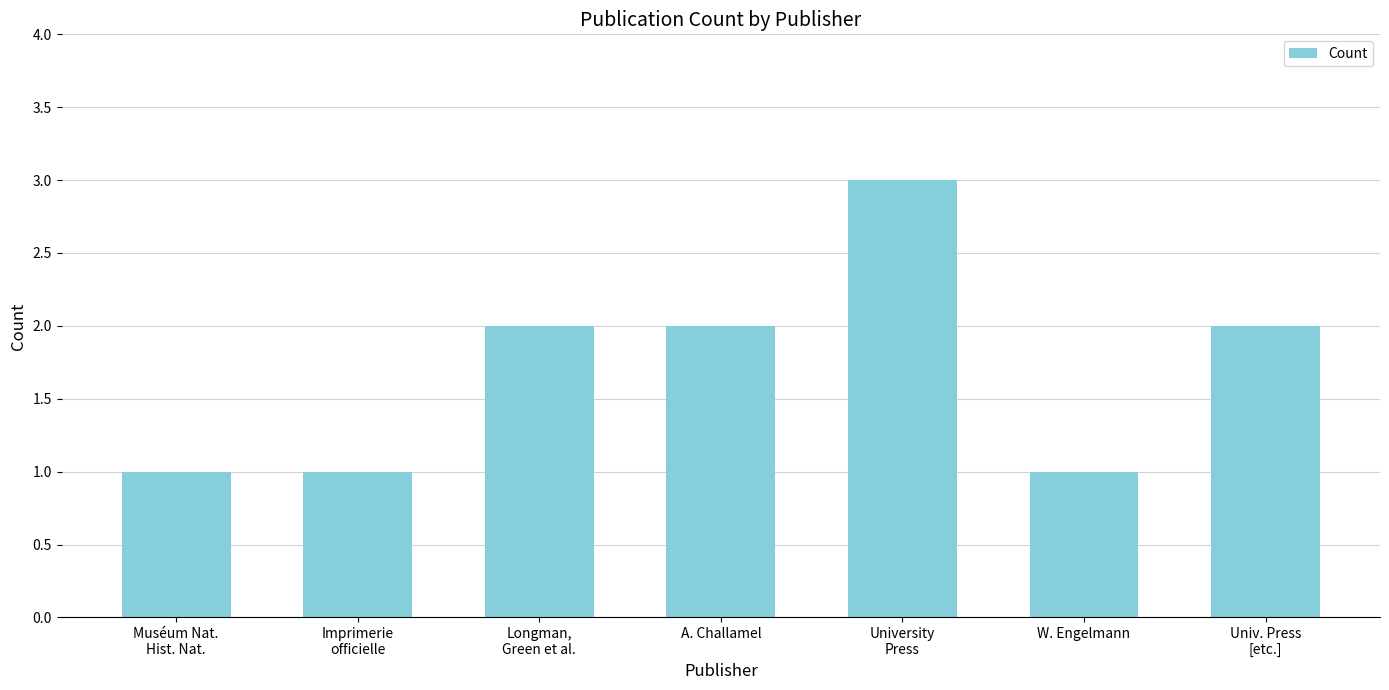

Count the values in the range 1 to 2.

6